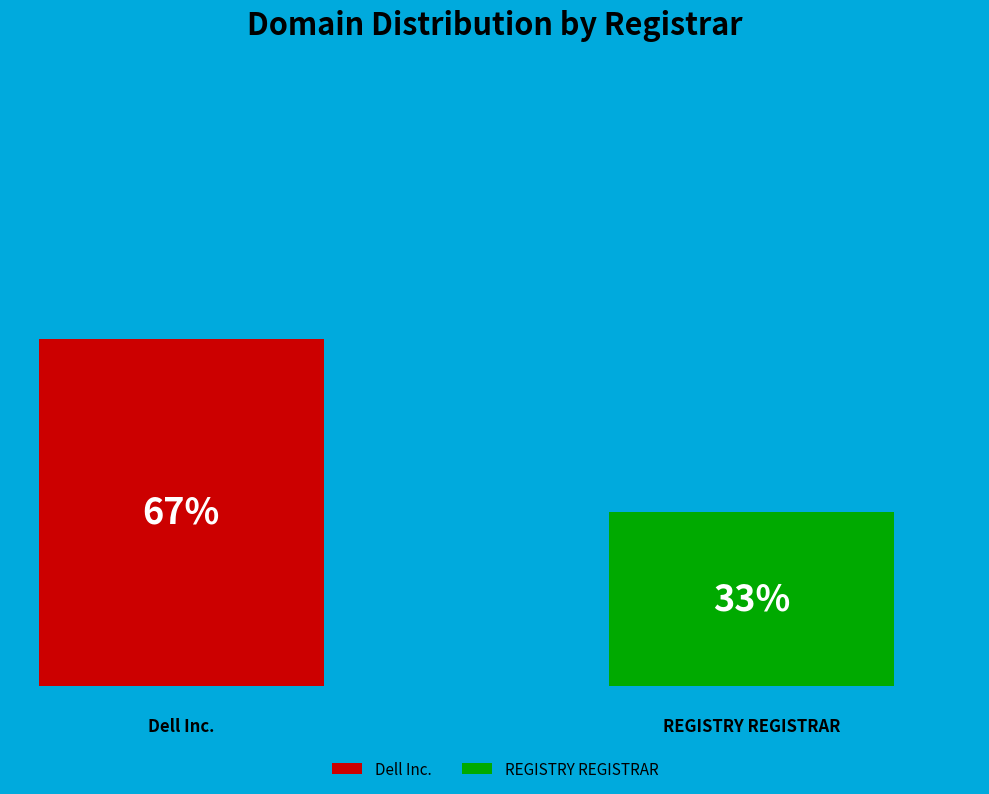

Do Dell Inc. and REGISTRY REGISTRAR together represent more than half of the pie?

Yes